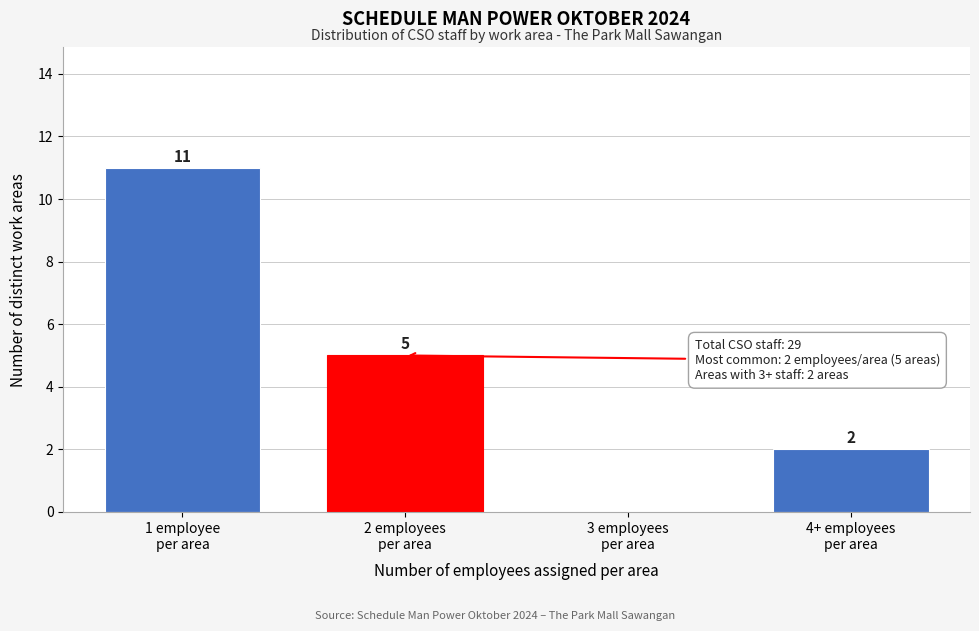

What is the sum of all values?

18